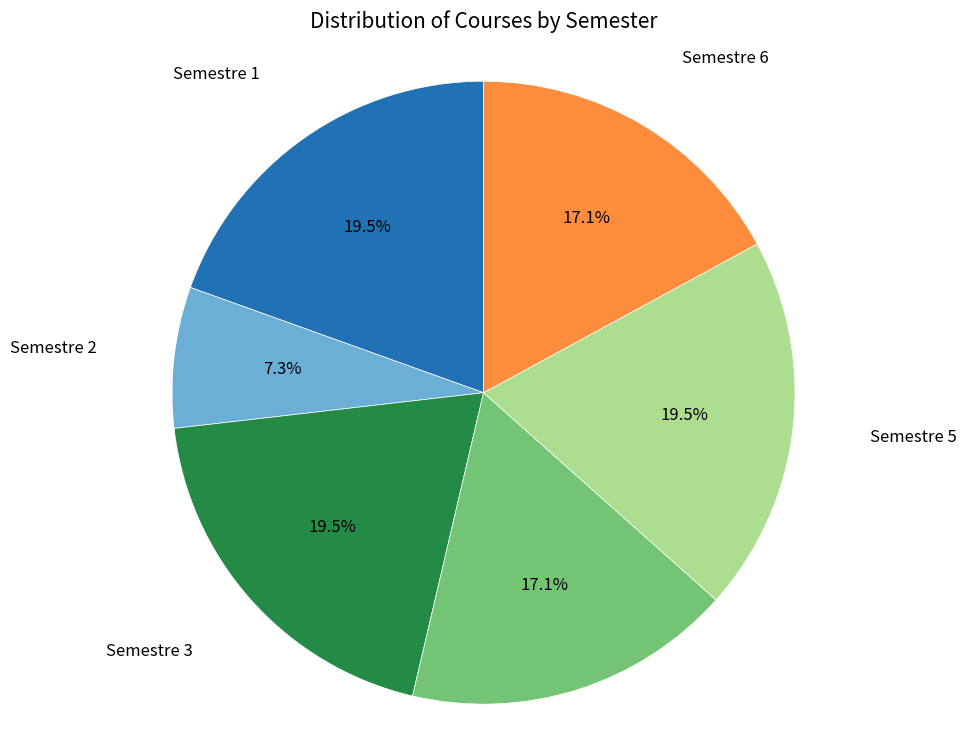

Does any single category account for the majority?

No